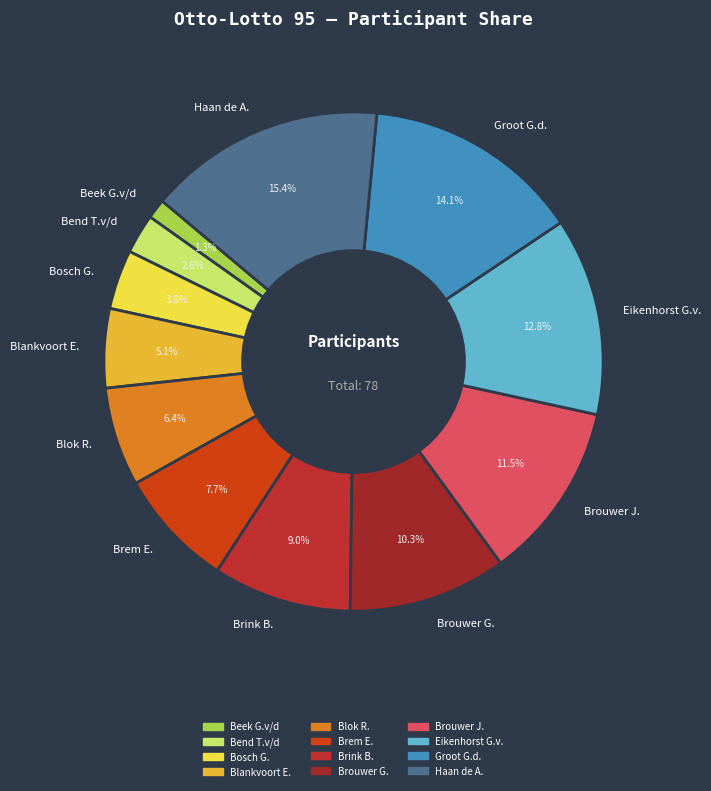

What is the total percentage of Groot G.d. and Blankvoort E.?

19.2%